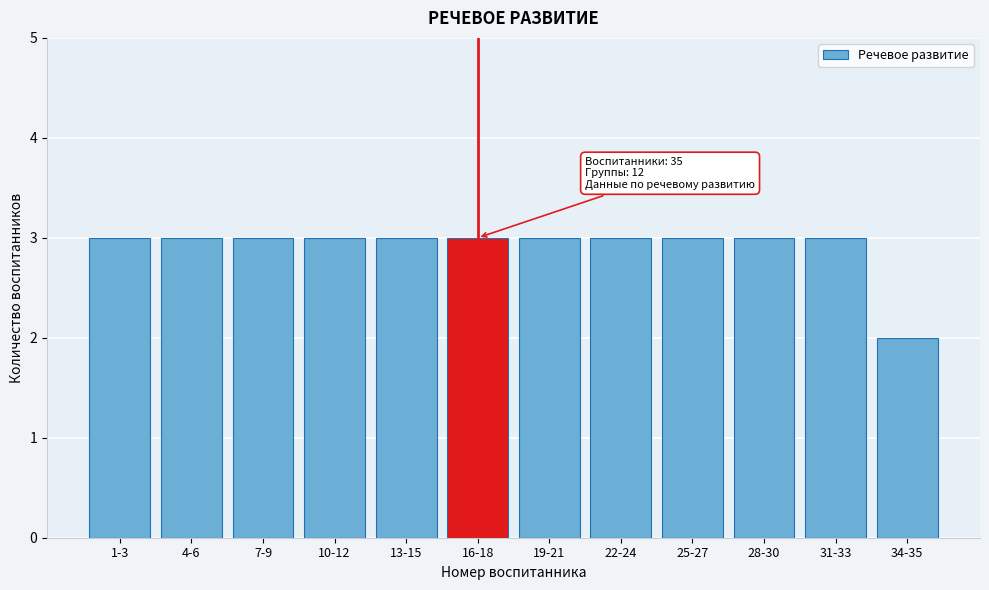

Reading left to right, transcribe all the data shown in this chart.

1-3=3	4-6=3	7-9=3	10-12=3	13-15=3	16-18=3	19-21=3	22-24=3	25-27=3	28-30=3	31-33=3	34-35=2